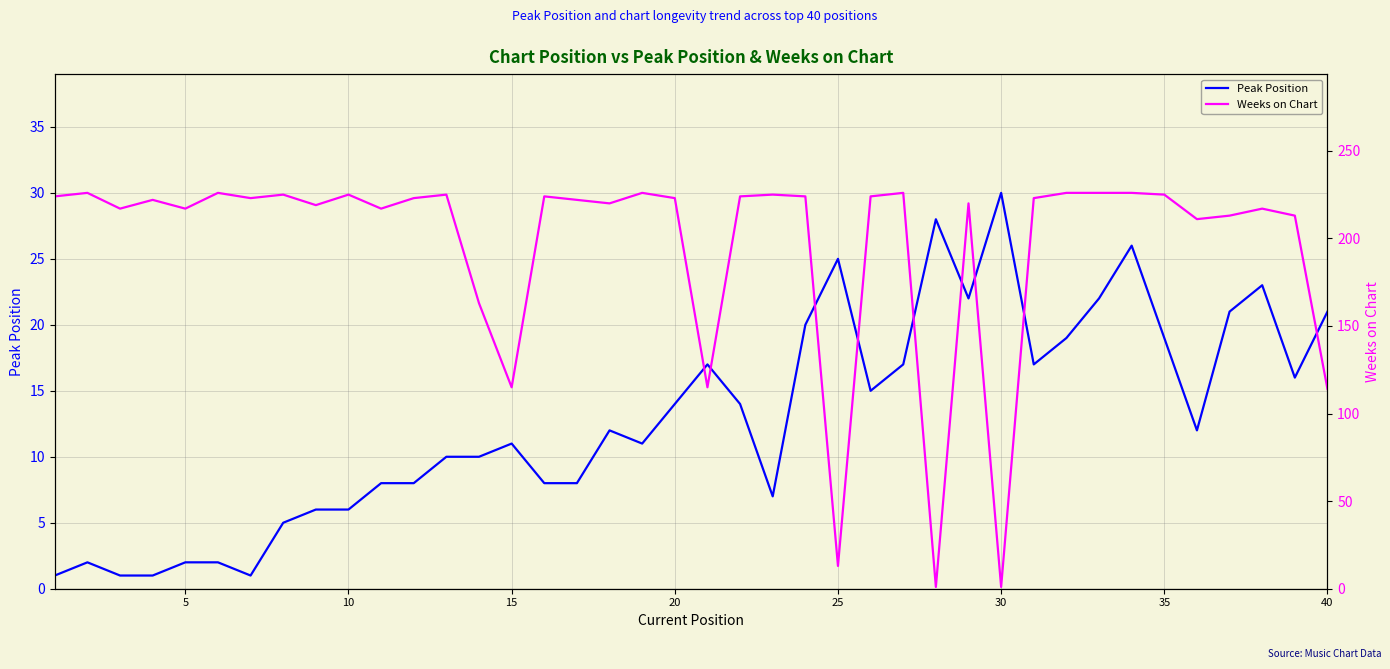

After their last crossing, which series has the higher values: Weeks on Chart or Peak Position?

Weeks on Chart